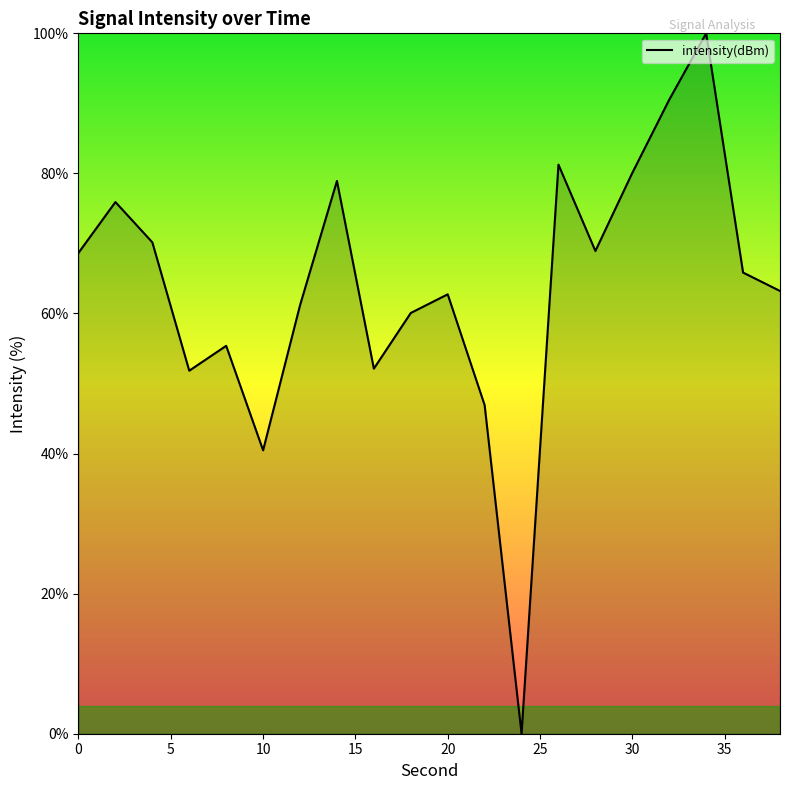

What is the greatest value displayed?

100.0